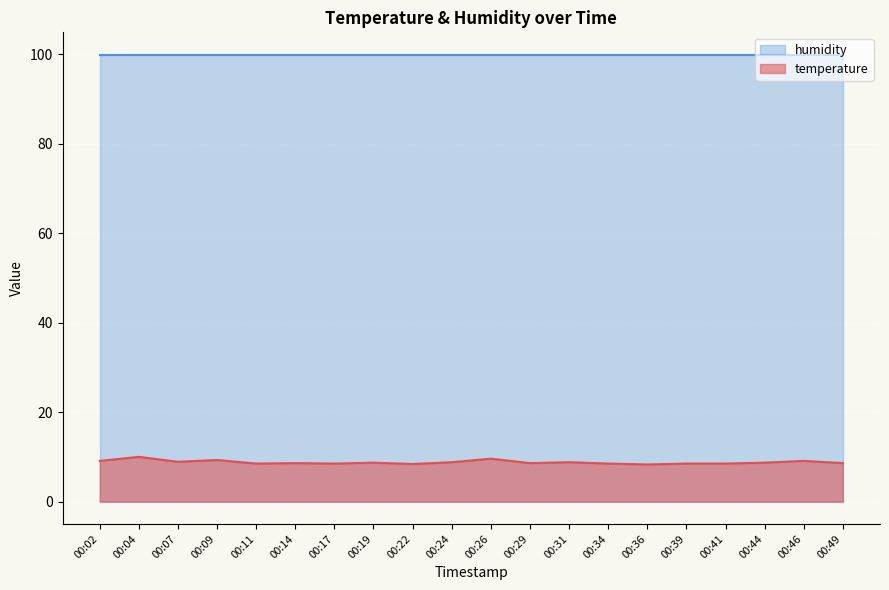

Between 00:07 and 00:04, which is larger?

00:04